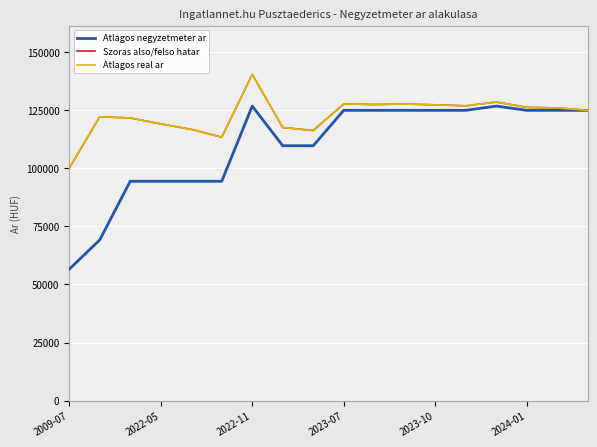

Is this an area chart (filled region under the line)?

No